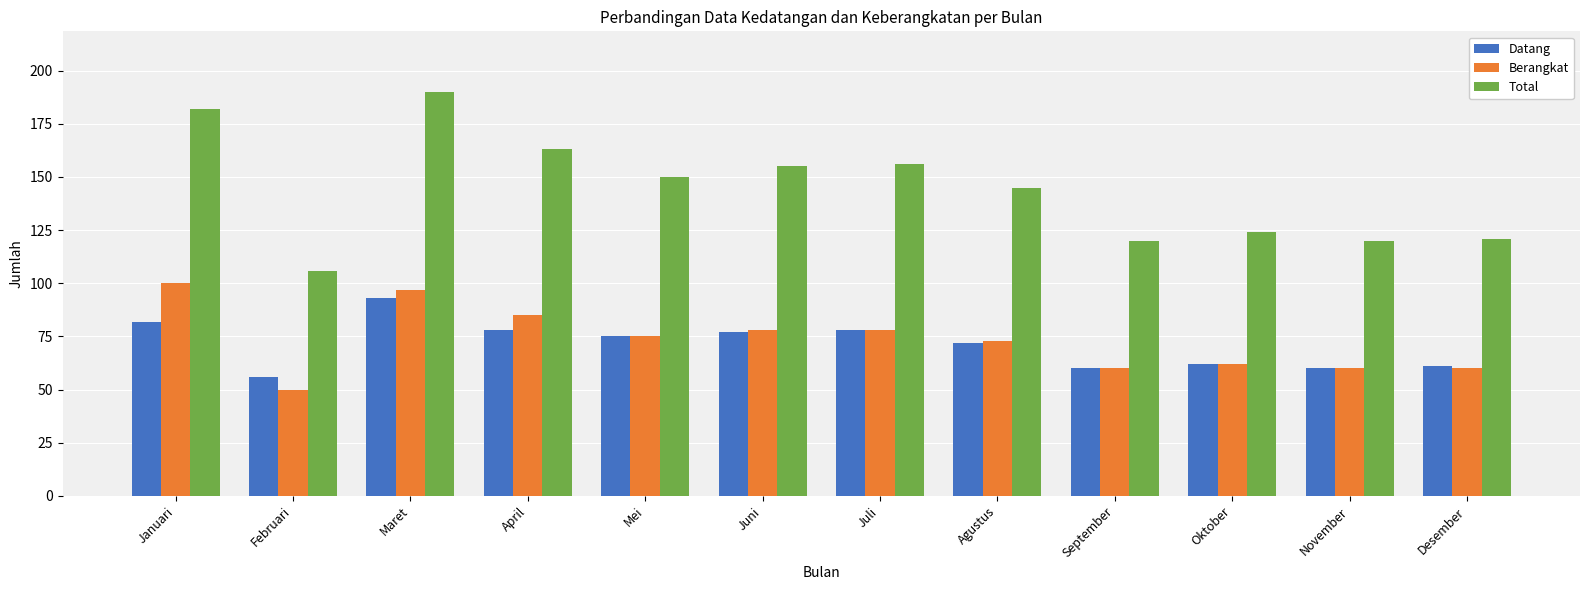

Which series has the largest range (max minus min)?

Total